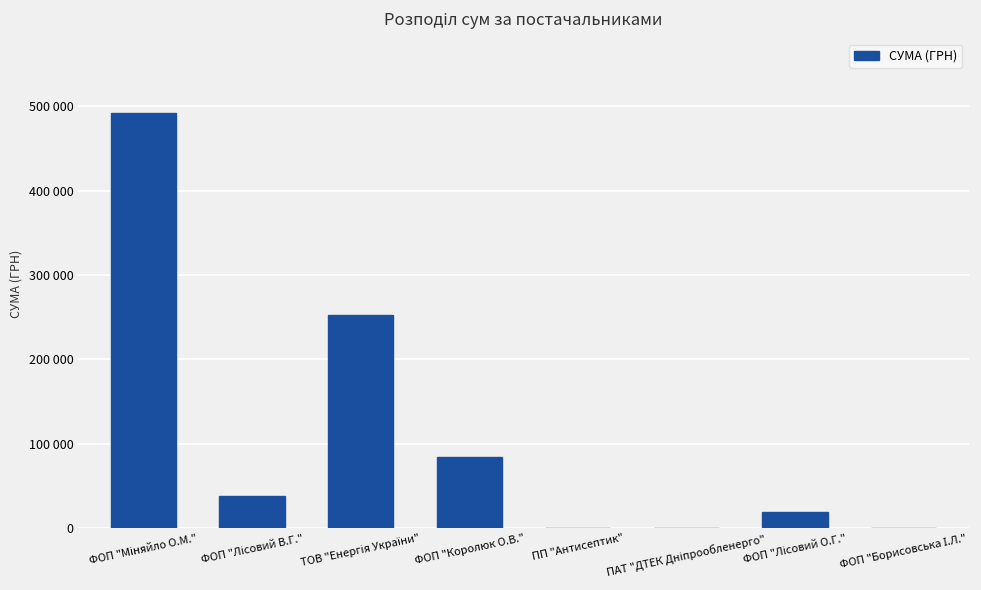

At which label is the value closest to 245742?

ТОВ "Енергія України"